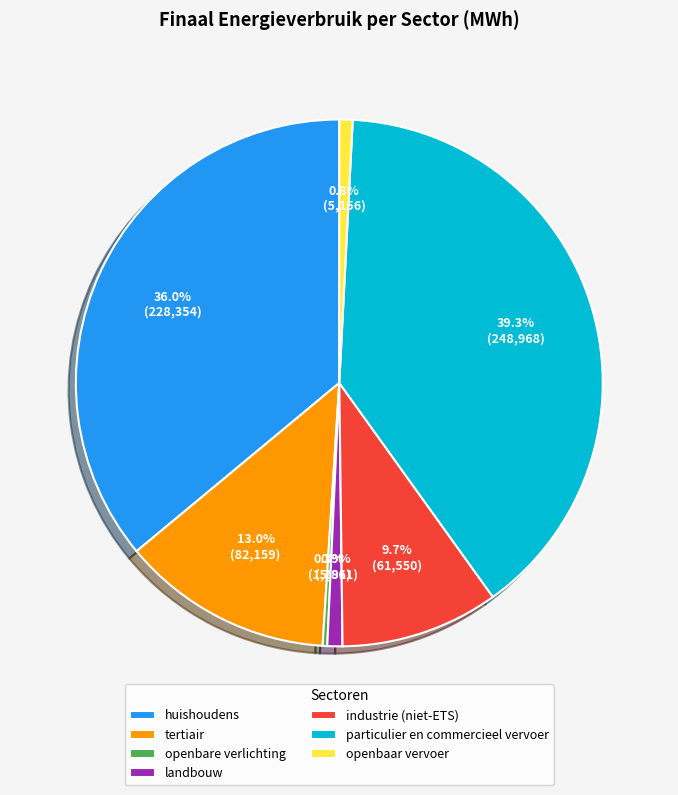

How many segments does this pie chart have?

7